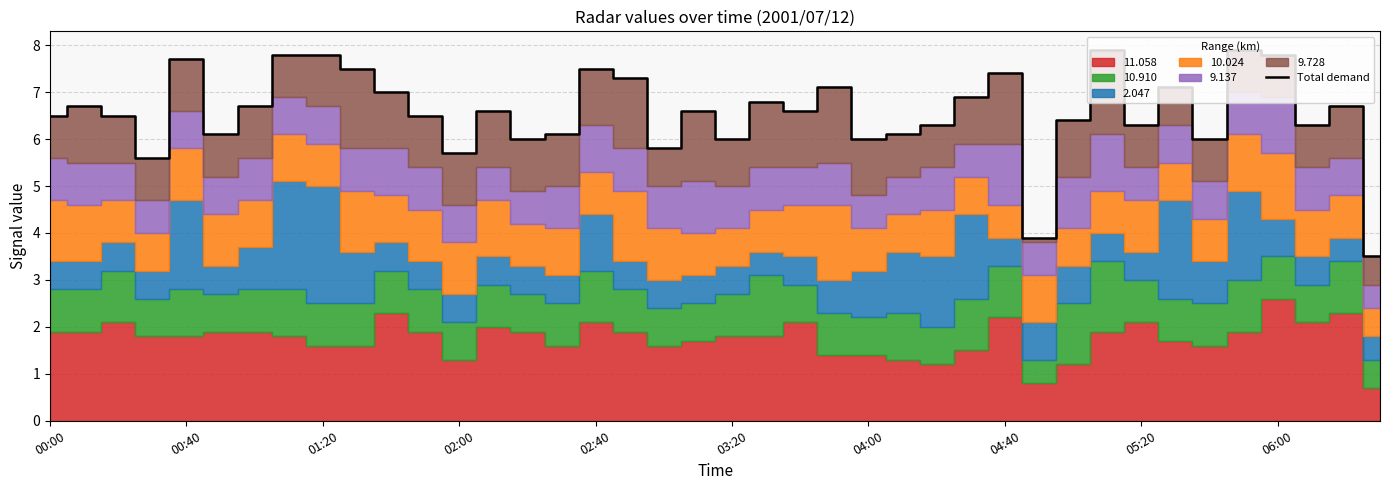

What is the ratio of the value at 29 to the value at 25?

0.6